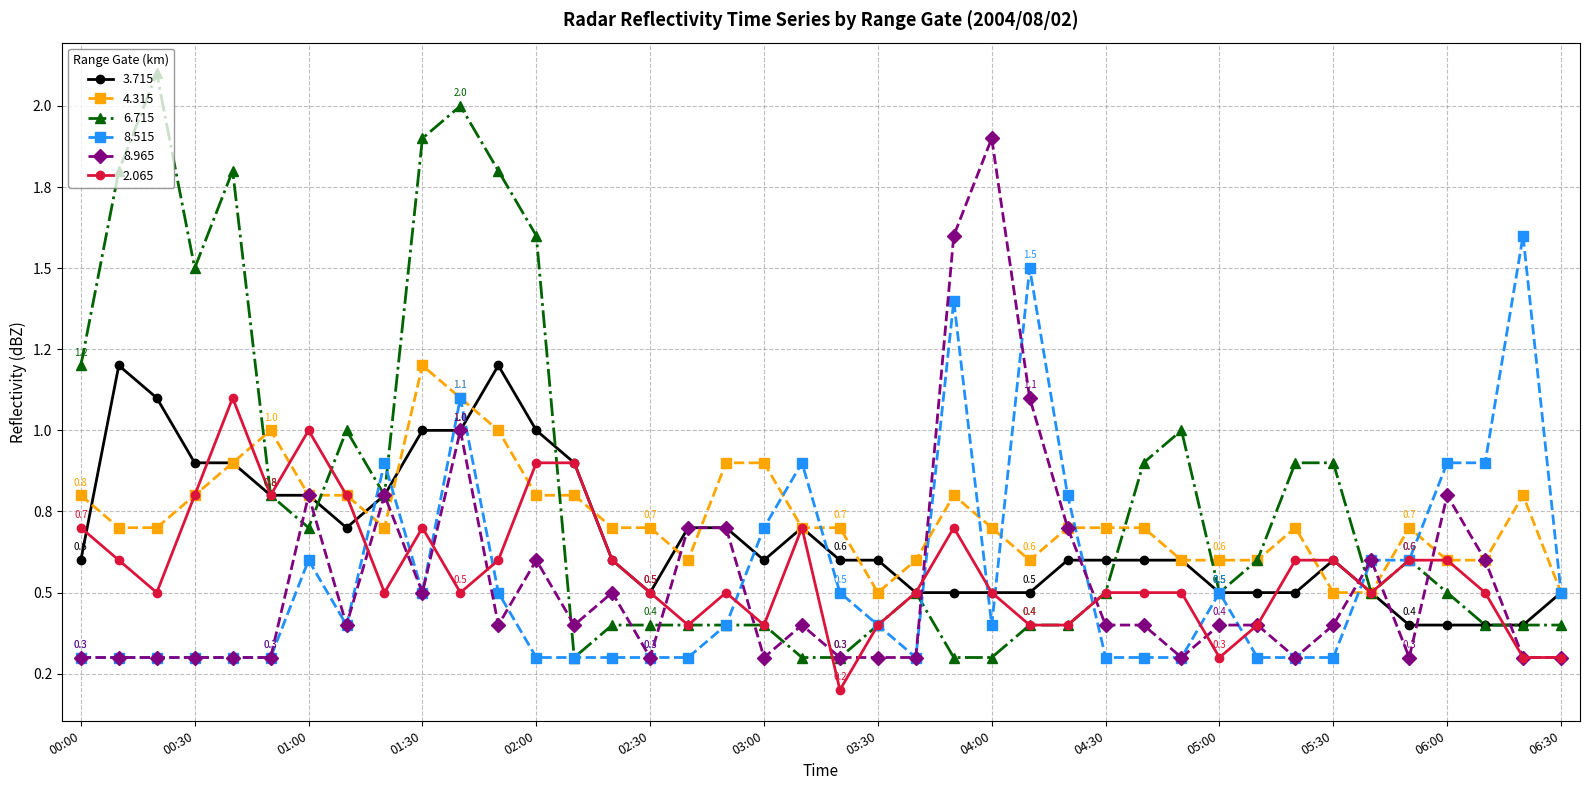

Which series has the widest spread of values?

6.715